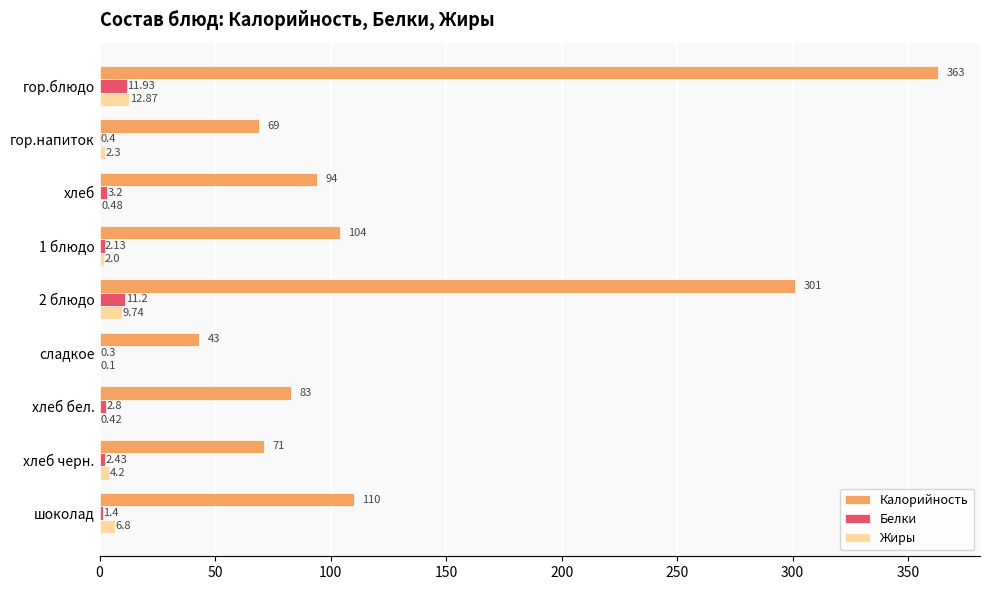

What is the sum of all Жиры values?

38.9